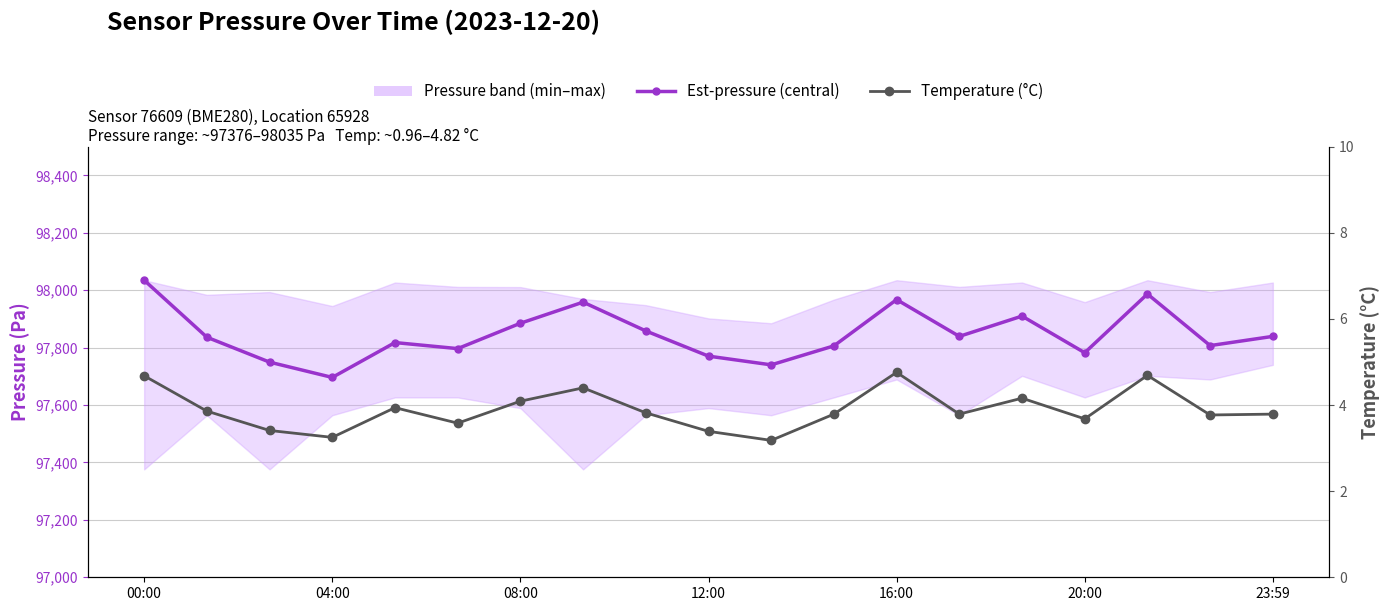

True or false: Temperature (°C) and Est-pressure (central) cross at least once.

False